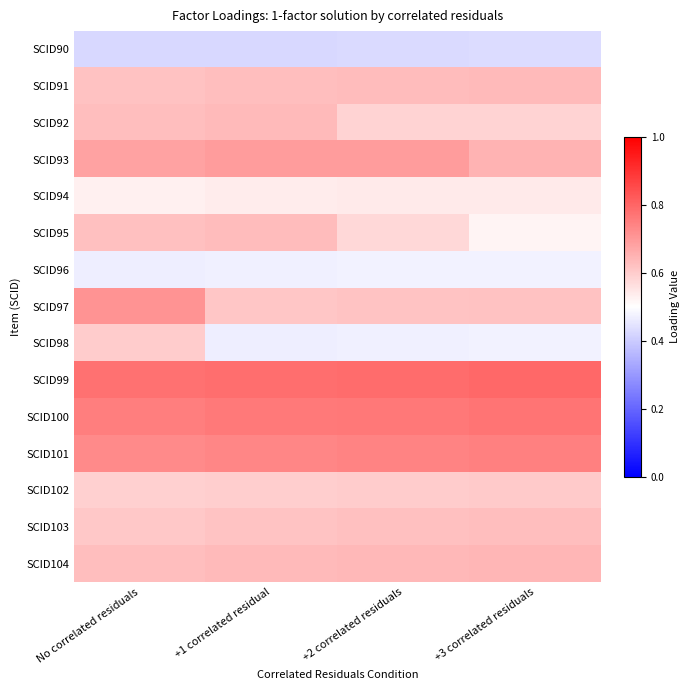

Reading left to right, what are all the values shown in this chart?

SCID90: No correlated residuals=0.4	+1 correlated residual=0.4	+2 correlated residuals=0.4	+3 correlated residuals=0.4
SCID91: No correlated residuals=0.6	+1 correlated residual=0.6	+2 correlated residuals=0.6	+3 correlated residuals=0.6
SCID92: No correlated residuals=0.6	+1 correlated residual=0.6	+2 correlated residuals=0.6	+3 correlated residuals=0.6
SCID93: No correlated residuals=0.7	+1 correlated residual=0.7	+2 correlated residuals=0.7	+3 correlated residuals=0.6
SCID94: No correlated residuals=0.5	+1 correlated residual=0.5	+2 correlated residuals=0.5	+3 correlated residuals=0.5
SCID95: No correlated residuals=0.6	+1 correlated residual=0.6	+2 correlated residuals=0.6	+3 correlated residuals=0.5
SCID96: No correlated residuals=0.5	+1 correlated residual=0.5	+2 correlated residuals=0.5	+3 correlated residuals=0.5
SCID97: No correlated residuals=0.7	+1 correlated residual=0.6	+2 correlated residuals=0.6	+3 correlated residuals=0.6
SCID98: No correlated residuals=0.6	+1 correlated residual=0.5	+2 correlated residuals=0.5	+3 correlated residuals=0.5
SCID99: No correlated residuals=0.8	+1 correlated residual=0.8	+2 correlated residuals=0.8	+3 correlated residuals=0.8
SCID100: No correlated residuals=0.8	+1 correlated residual=0.8	+2 correlated residuals=0.8	+3 correlated residuals=0.8
SCID101: No correlated residuals=0.7	+1 correlated residual=0.7	+2 correlated residuals=0.7	+3 correlated residuals=0.7
SCID102: No correlated residuals=0.6	+1 correlated residual=0.6	+2 correlated residuals=0.6	+3 correlated residuals=0.6
SCID103: No correlated residuals=0.6	+1 correlated residual=0.6	+2 correlated residuals=0.6	+3 correlated residuals=0.6
SCID104: No correlated residuals=0.6	+1 correlated residual=0.6	+2 correlated residuals=0.6	+3 correlated residuals=0.6